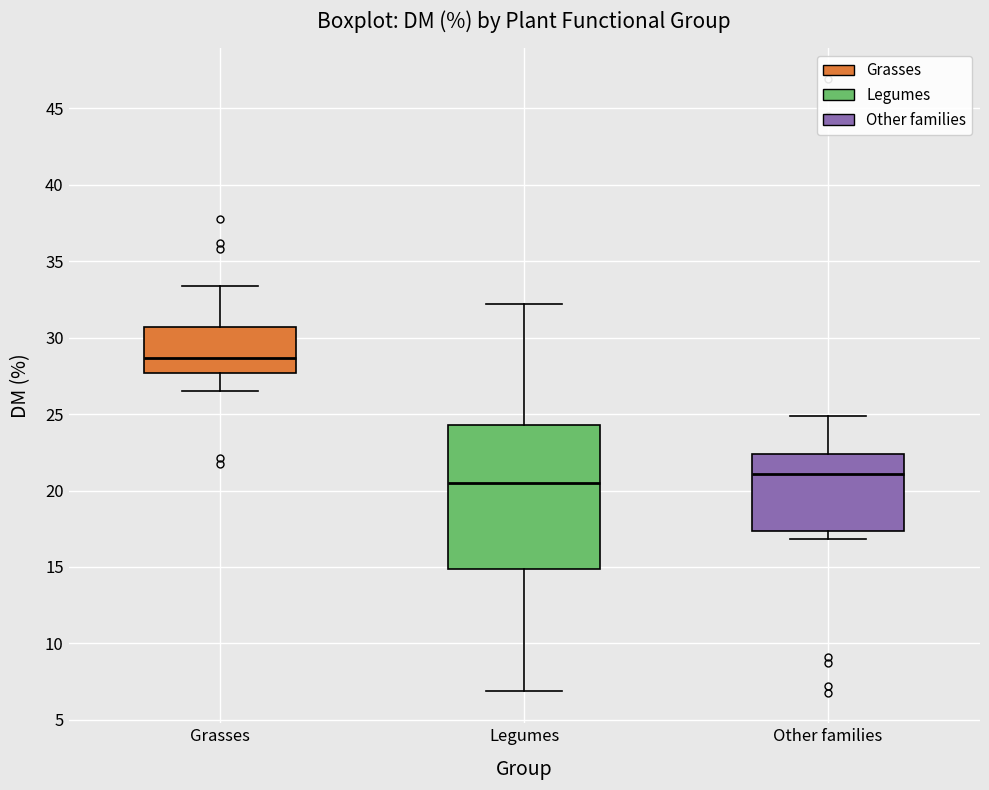

Reading left to right, read every box against the y-axis: the position of its median line, the range the box covers, and the ends of its whiskers. The values are not printed on the chart, so give them approximately, as read against the axis.

Grasses: median 28.5, box 27.5 to 30.5, whiskers 26.5 to 33.5
Legumes: median 20.5, box 15.0 to 24.5, whiskers 7.0 to 32.0
Other families: median 21.0, box 17.5 to 22.5, whiskers 17.0 to 25.0